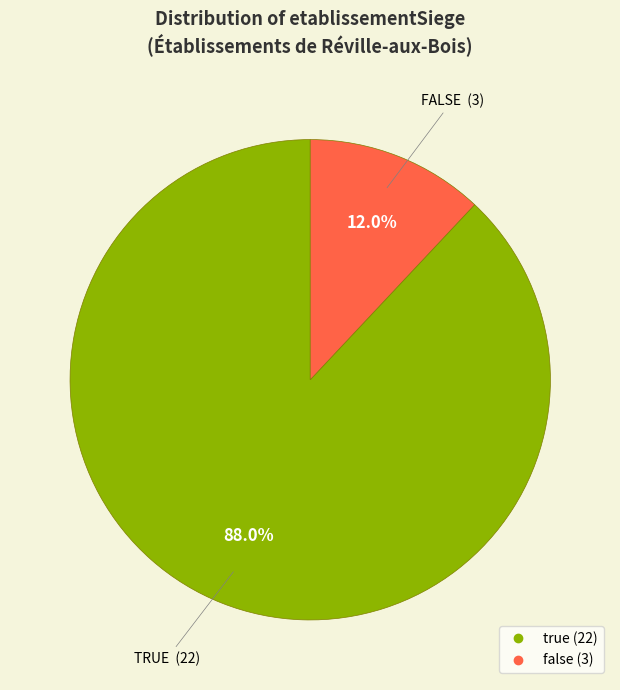

Is the sum of false and true greater than half?

Yes